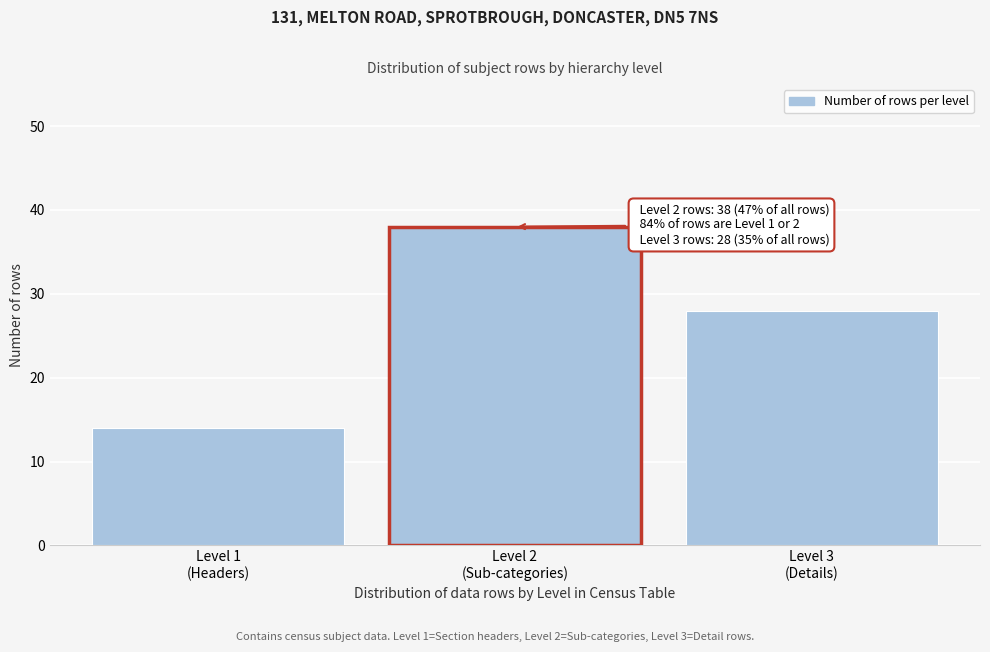

Reading left to right, list all the values displayed in this chart.

14	38	28